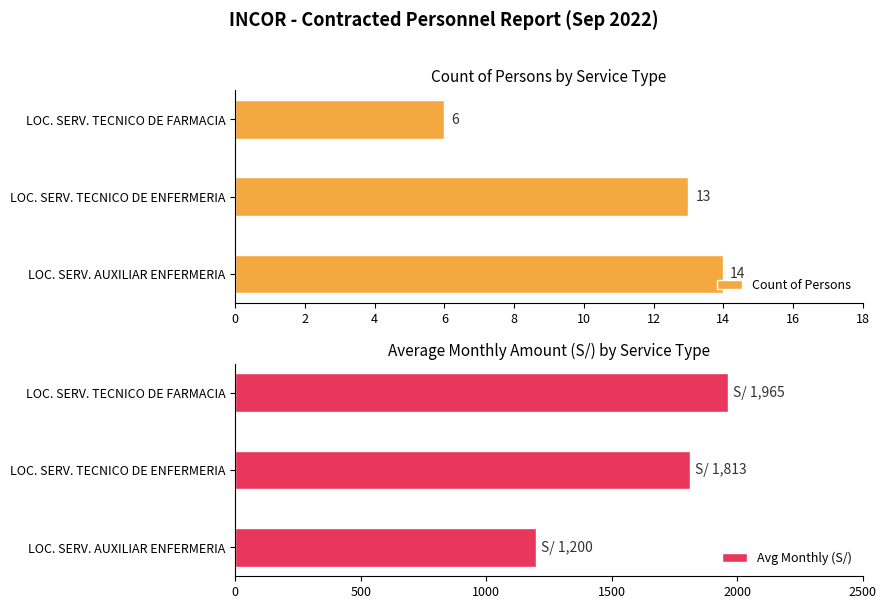

Count the Avg Monthly (S/) values in the range 1200 to 1965.

3